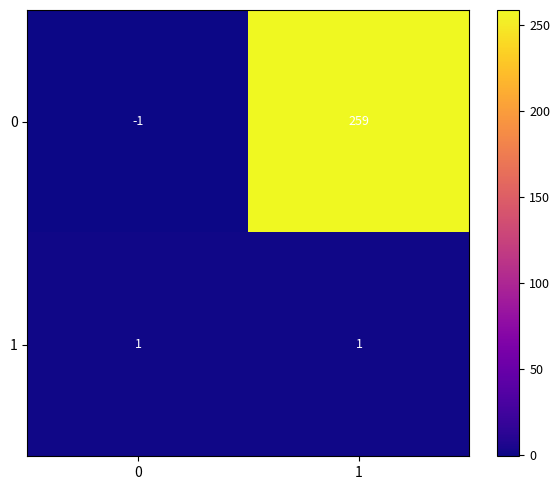

Which category has the highest value across all series?

1